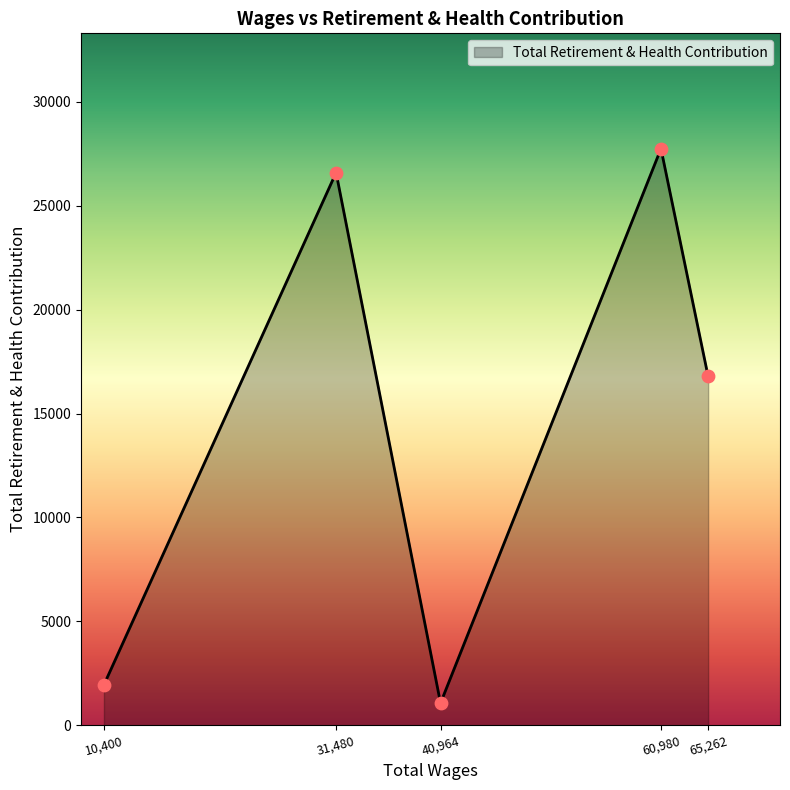

Which has a higher value, 10,400 or 60,980?

60,980